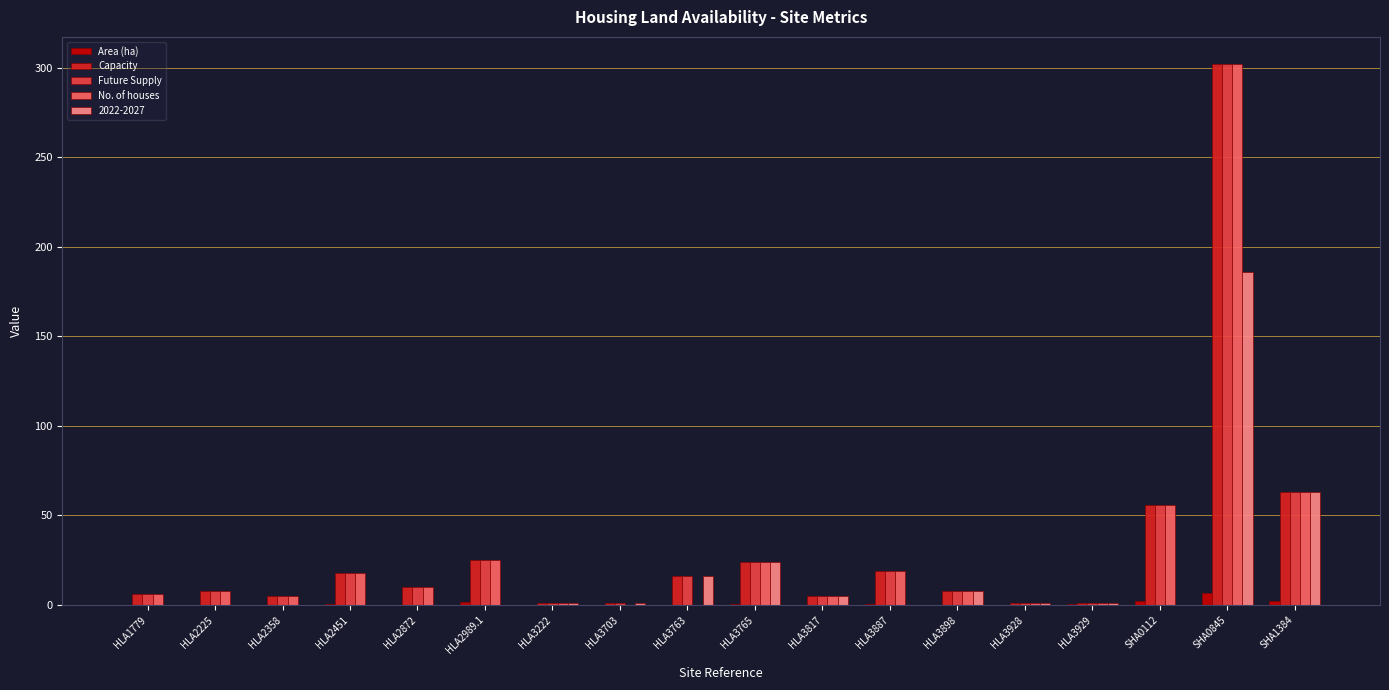

What is the sum of all Future Supply values?

569.0